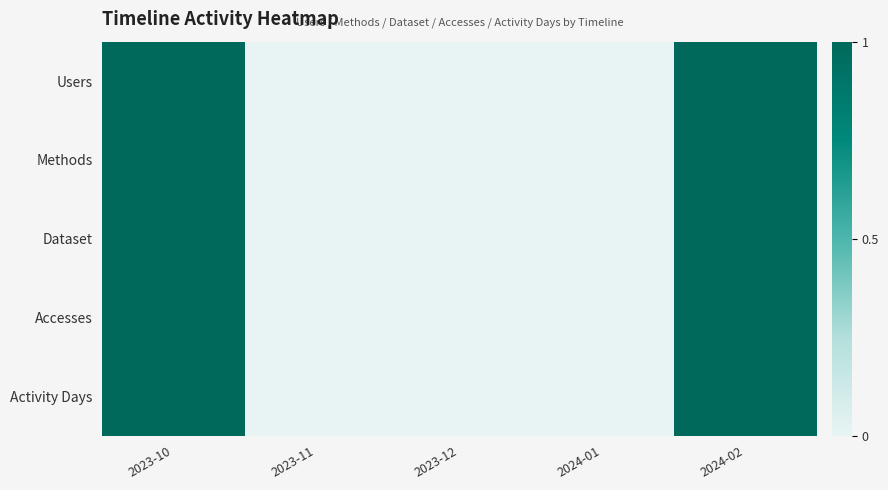

Reading left to right, what are all the values shown in this chart?

Users: 2023-10=1	2023-11=0	2023-12=0	2024-01=0	2024-02=1
Methods: 2023-10=1	2023-11=0	2023-12=0	2024-01=0	2024-02=1
Dataset: 2023-10=1	2023-11=0	2023-12=0	2024-01=0	2024-02=1
Accesses: 2023-10=1	2023-11=0	2023-12=0	2024-01=0	2024-02=1
Activity Days: 2023-10=1	2023-11=0	2023-12=0	2024-01=0	2024-02=1